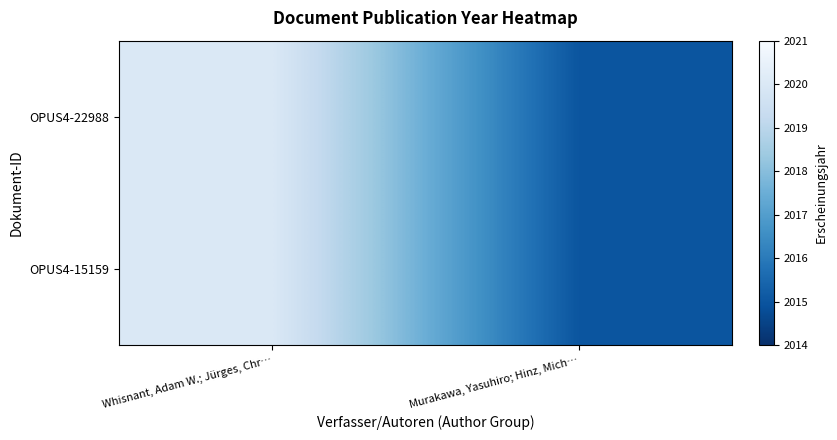

What is the maximum value shown in the chart?

2020